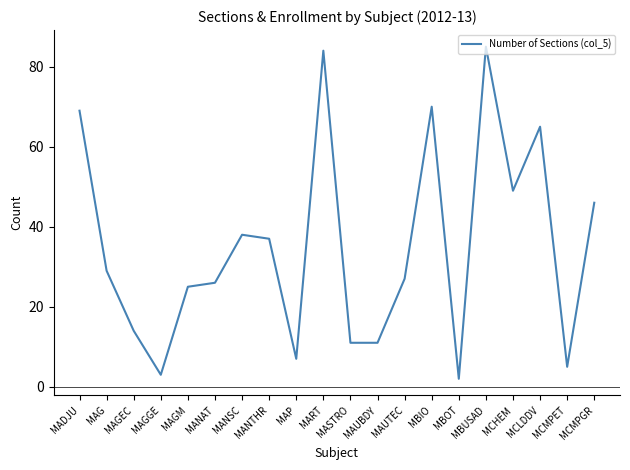

True or false: there are more than 0 points higher than both neighbors.

True